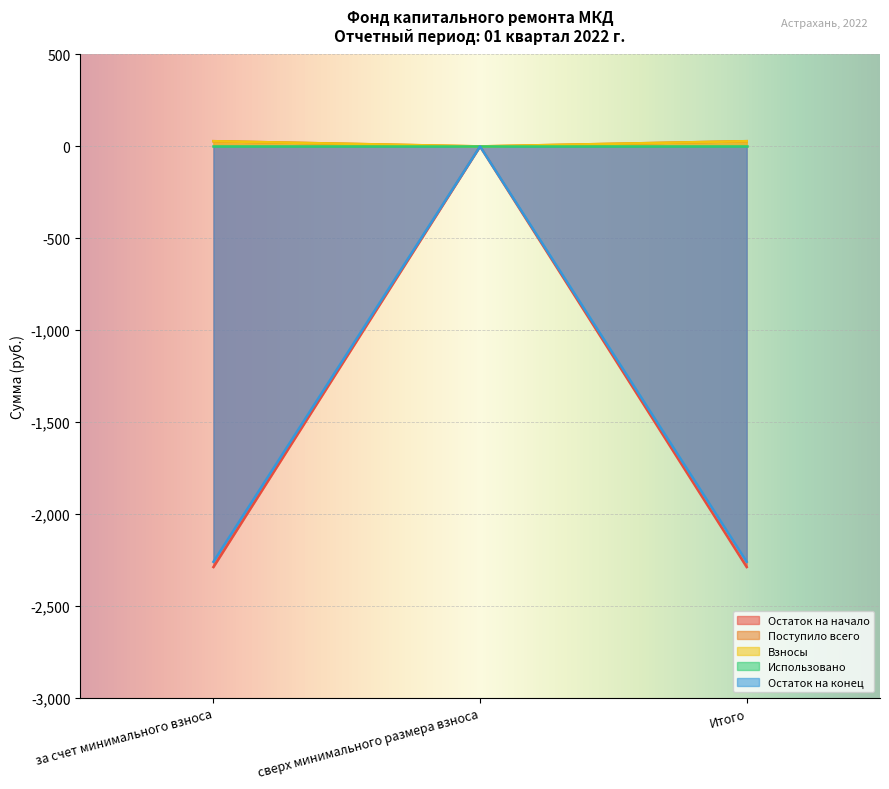

What is the label of the 2nd point from the right?

сверх минимального размера взноса